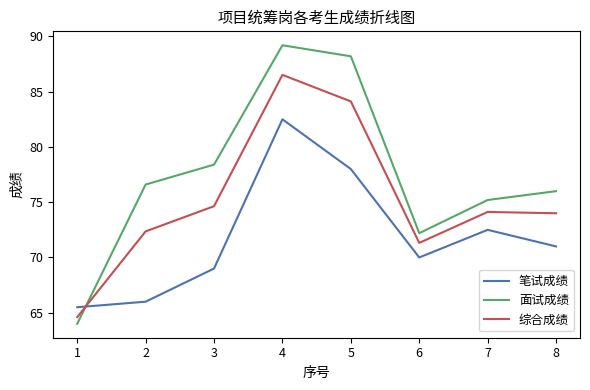

At which category is the sum across all series the highest?

4